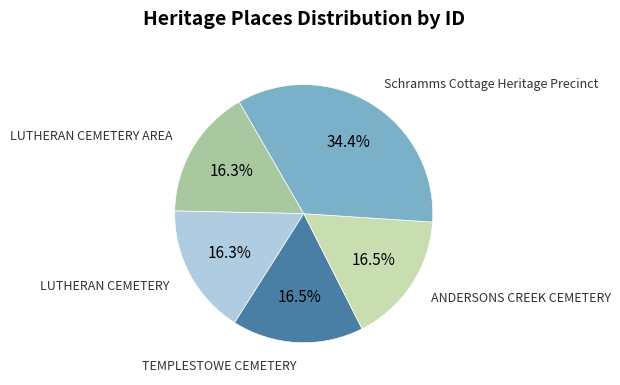

Is there any slice that represents more than half of the pie?

No